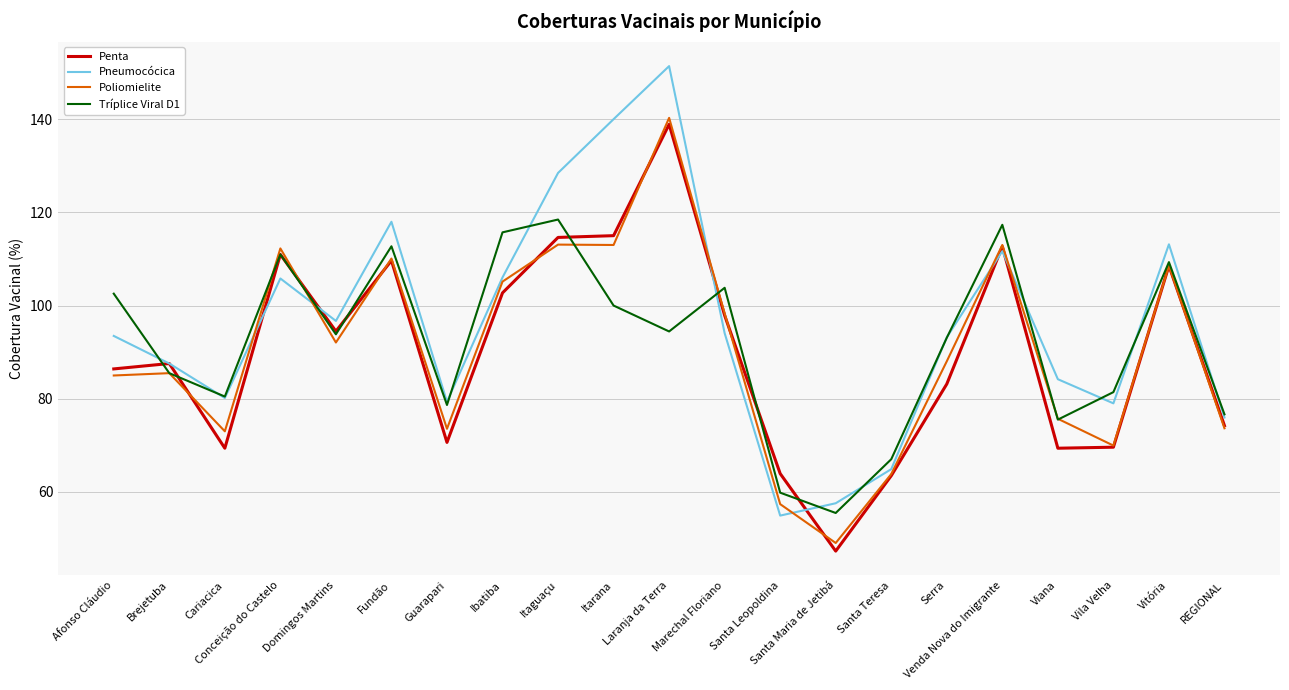

Is it true that Poliomielite equals 113.0 at Venda Nova do Imigrante?

True